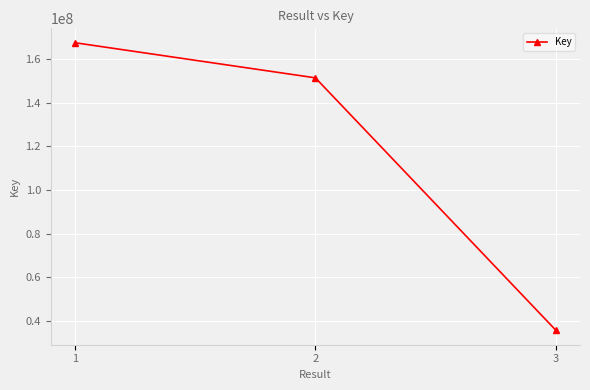

Between 2 and 3, which is larger?

2